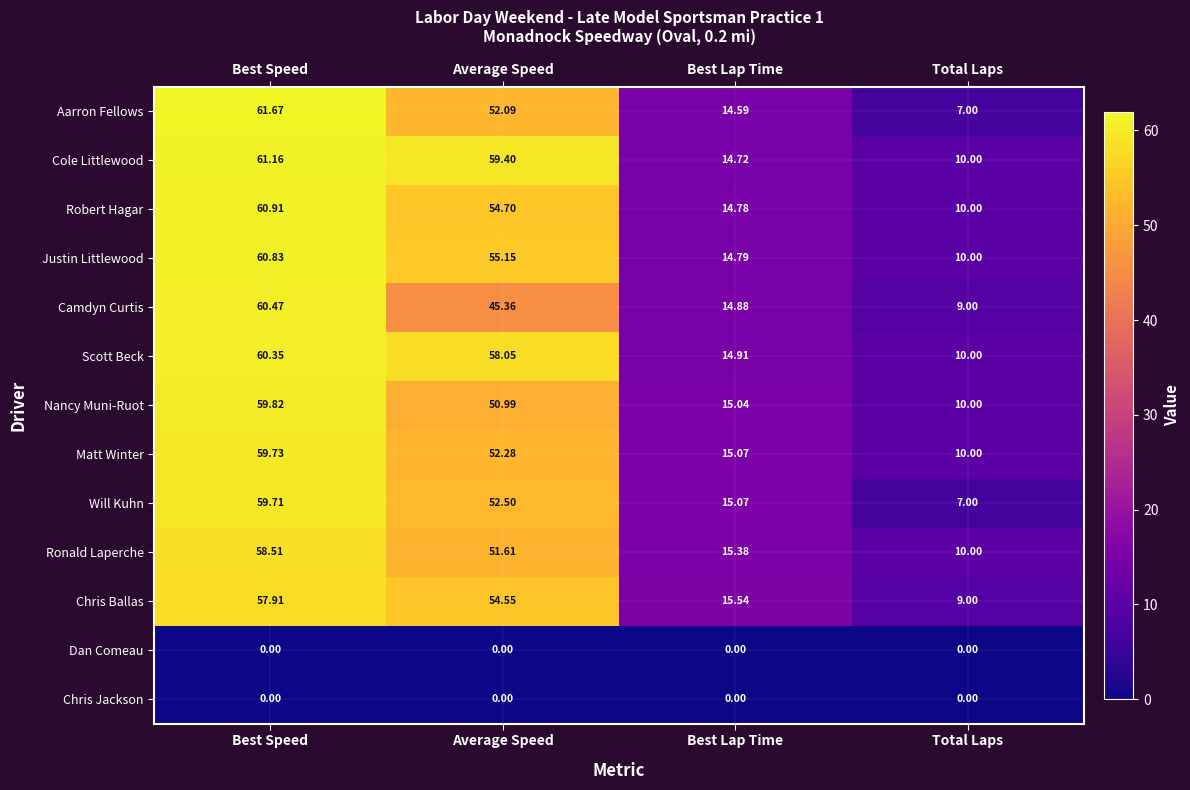

Which series changed the most between Best Lap Time and Total Laps?

Will Kuhn